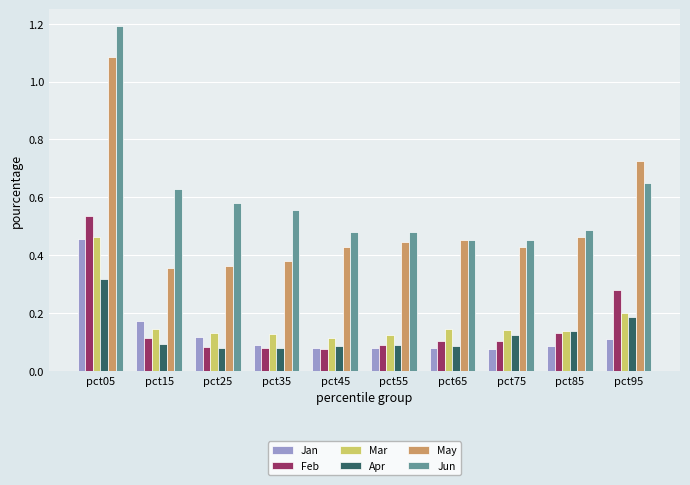

How many Jan values are between 0 and 1?

10